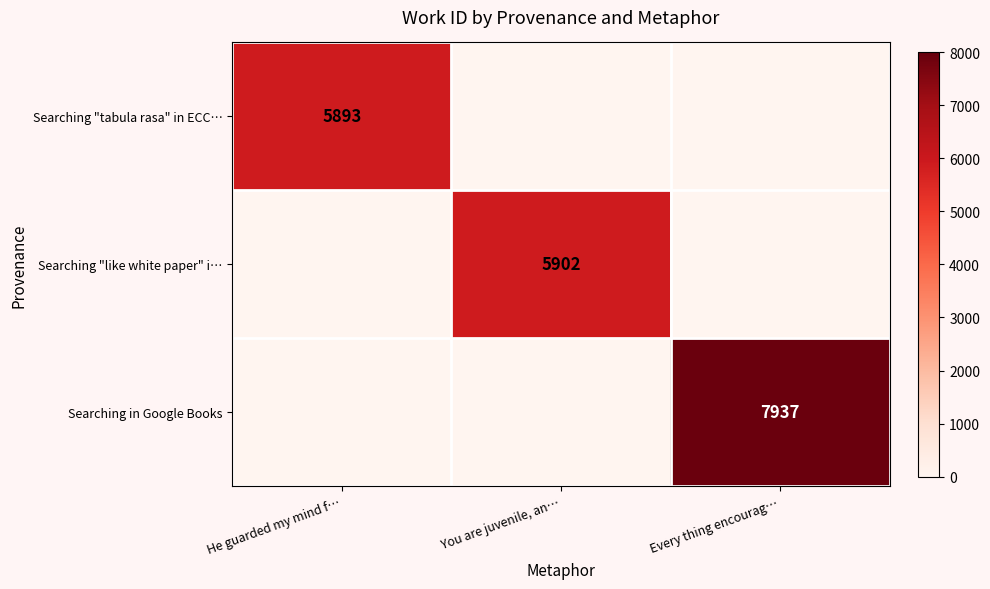

The value of Searching "like white paper" i… at You are juvenile, an… is 5902. True or false?

True